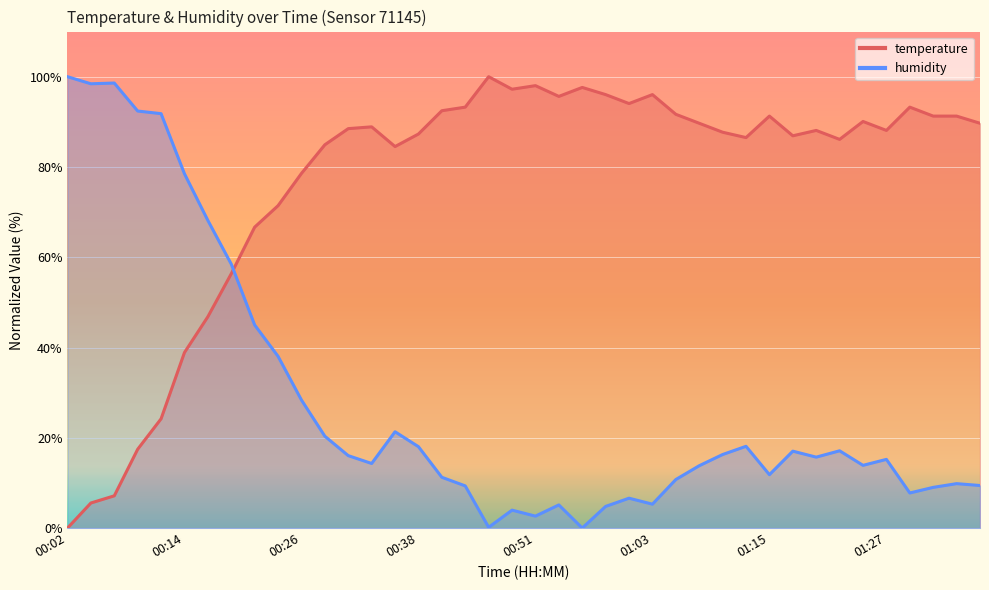

After their last crossing, which series has the higher values: humidity or temperature?

temperature